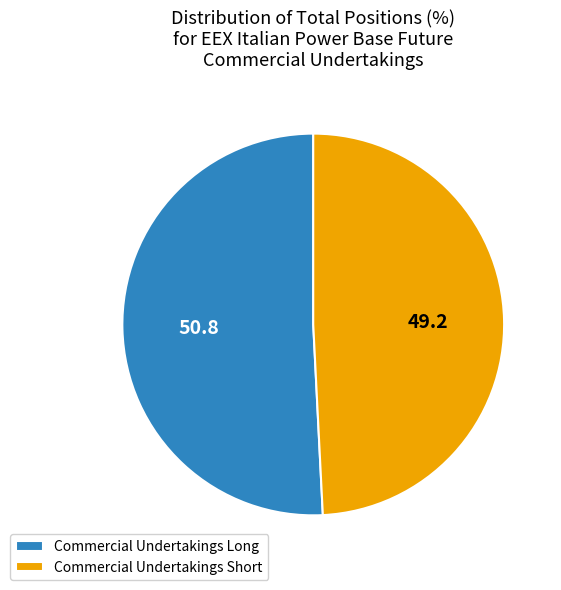

The Commercial Undertakings Short slice represents 63% of the pie. True or false?

False